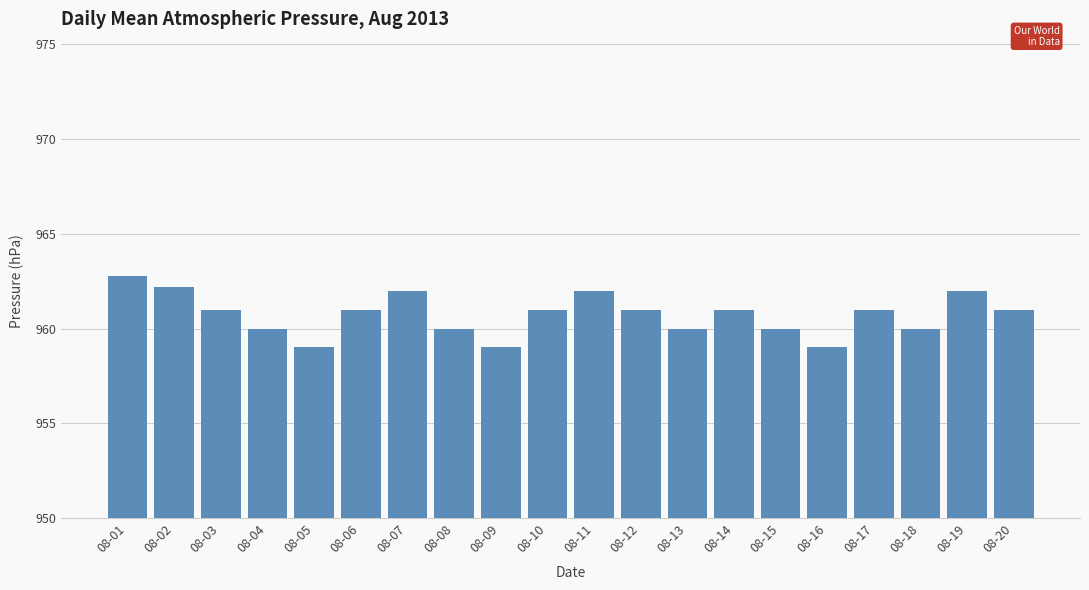

The chart shows a value of 1376.4 at 08-04. True or false?

False